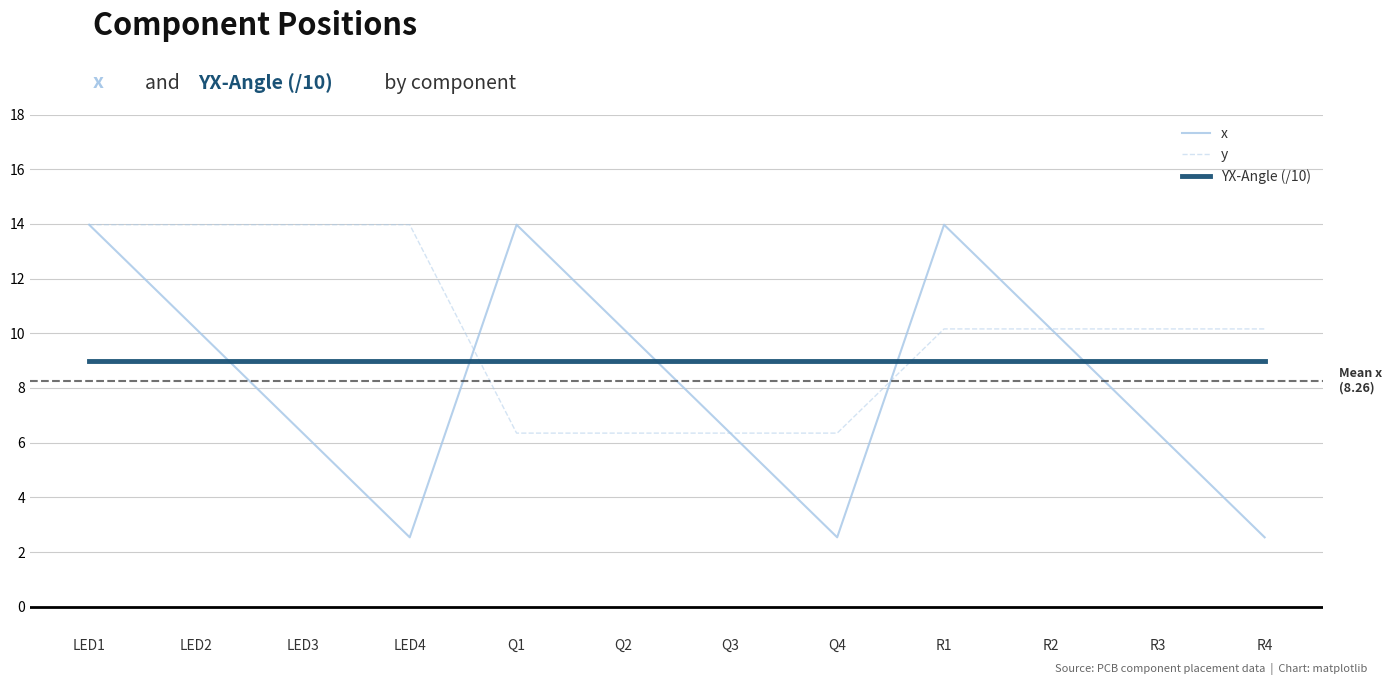

What are all the series names shown in the legend?

x, y, YX-Angle (/10)